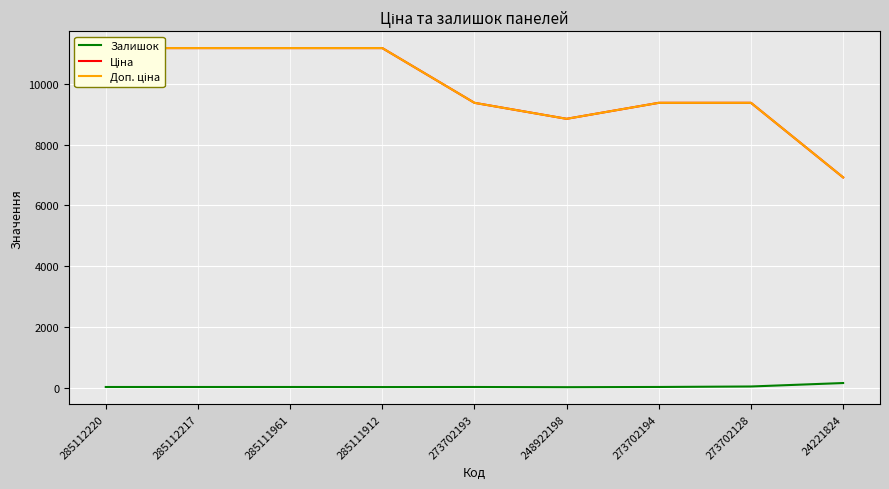

What is the average value of the Ціна series?

9854.1